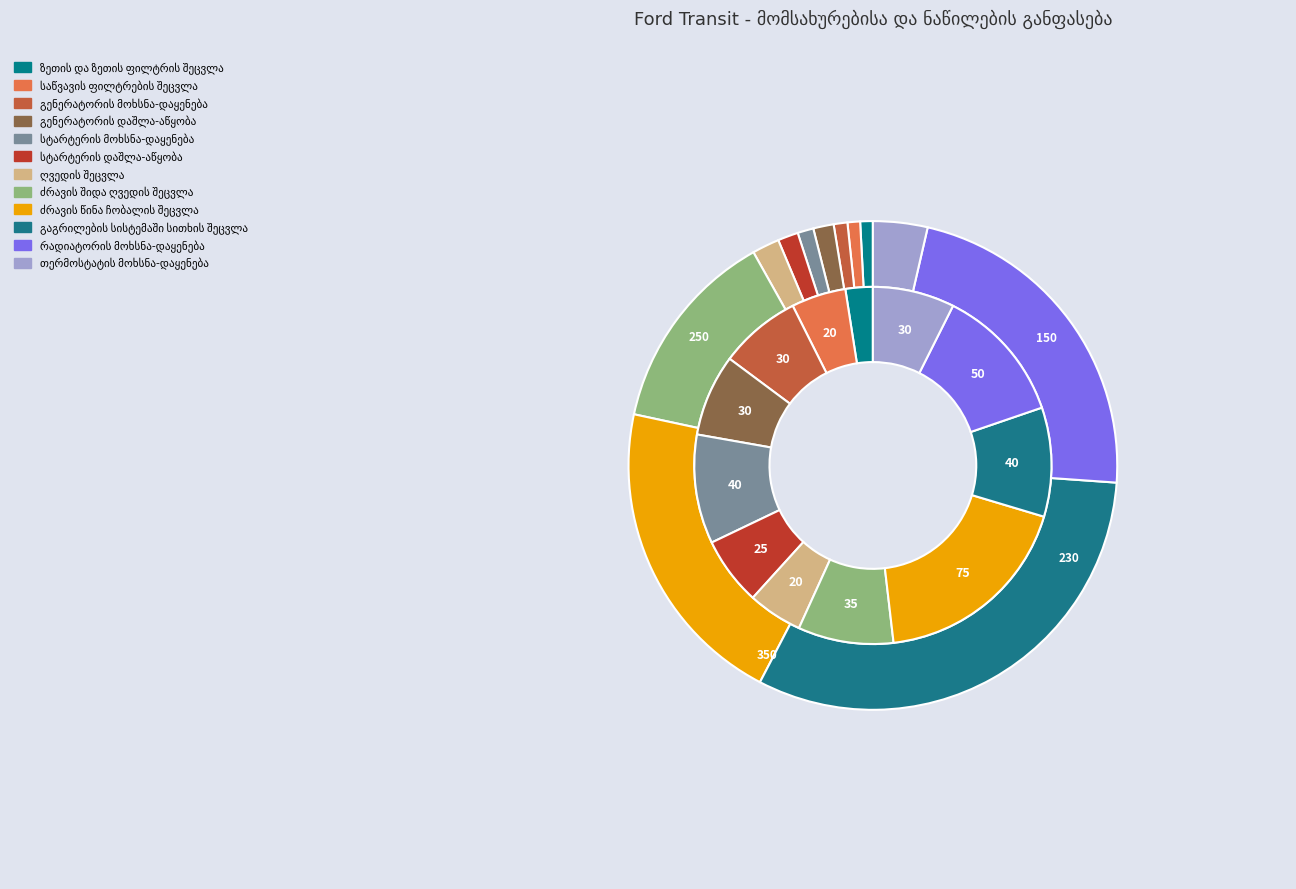

To the nearest percent, what is the combined percentage of გაგრილების სისტემაში სითხის შეცვლა and ძრავის შიდა ღვედის შეცვლა?

19%